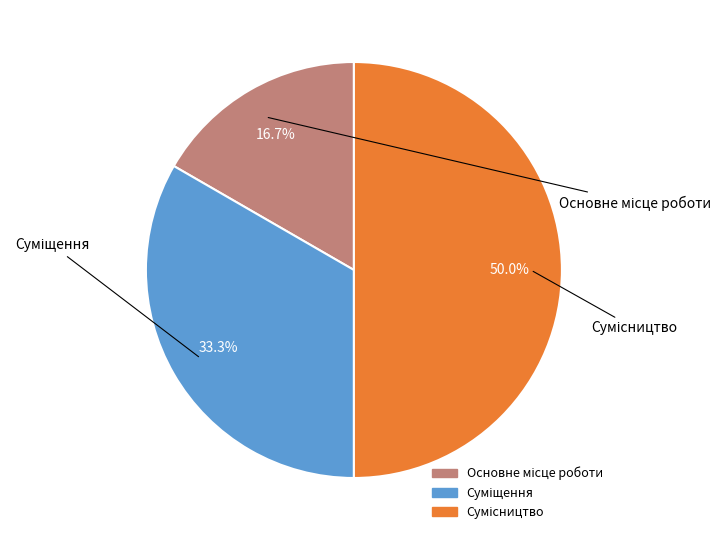

To the nearest percent, what percentage of the pie is Сумісництво?

50%